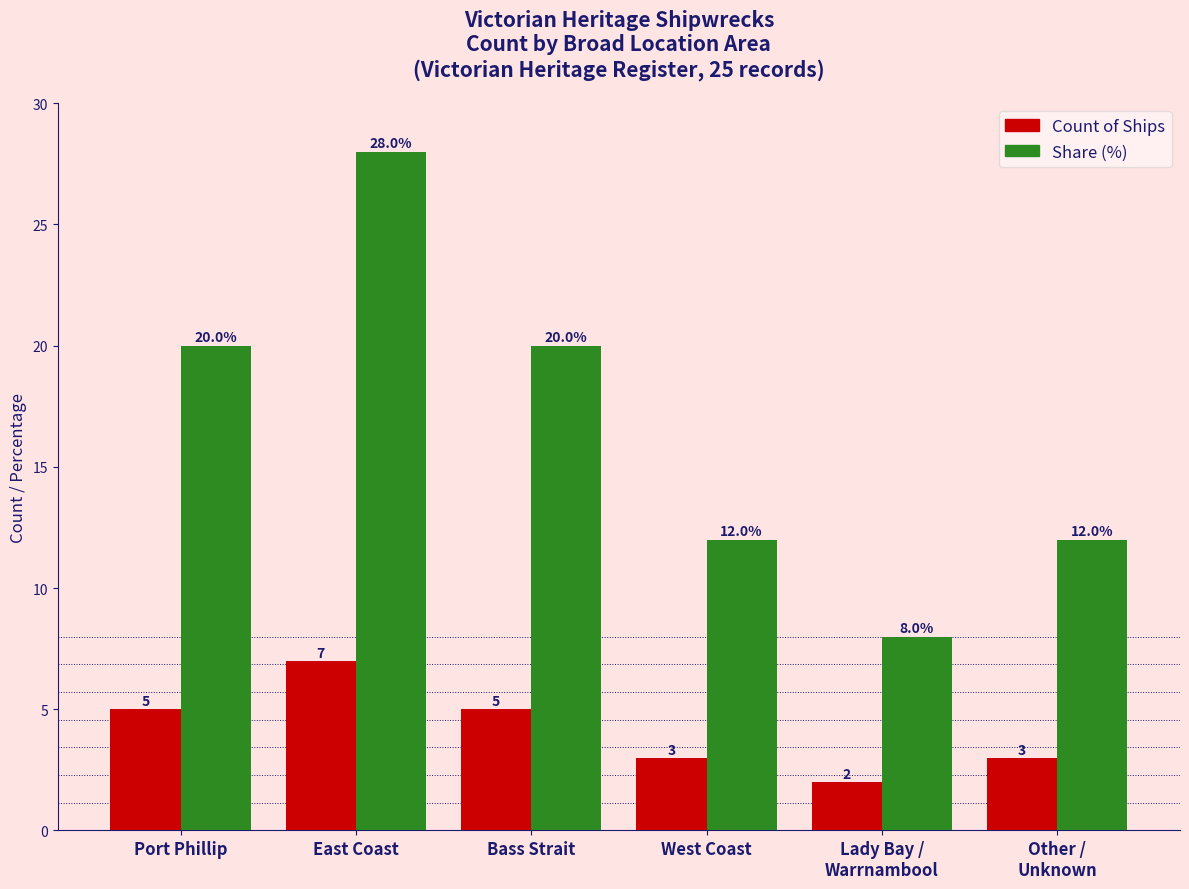

What is the smallest value displayed?

2.0